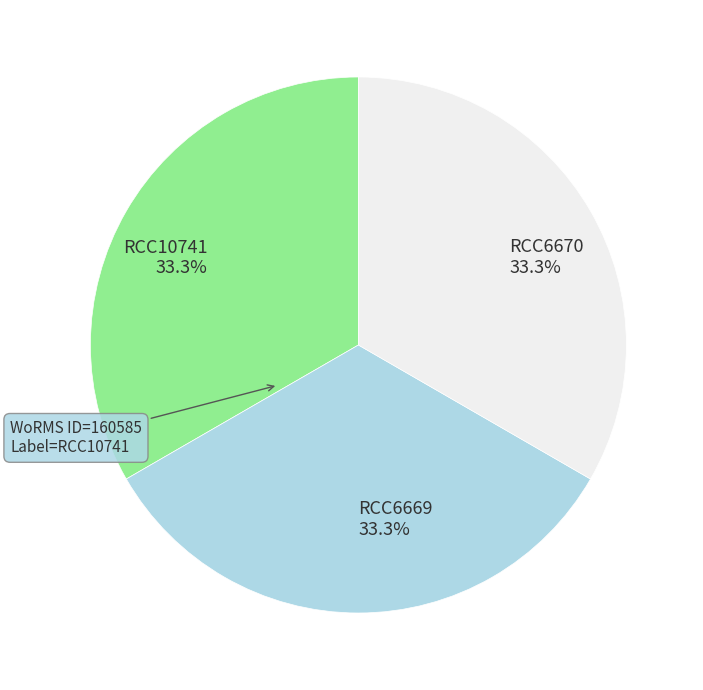

Does any single category account for the majority?

No